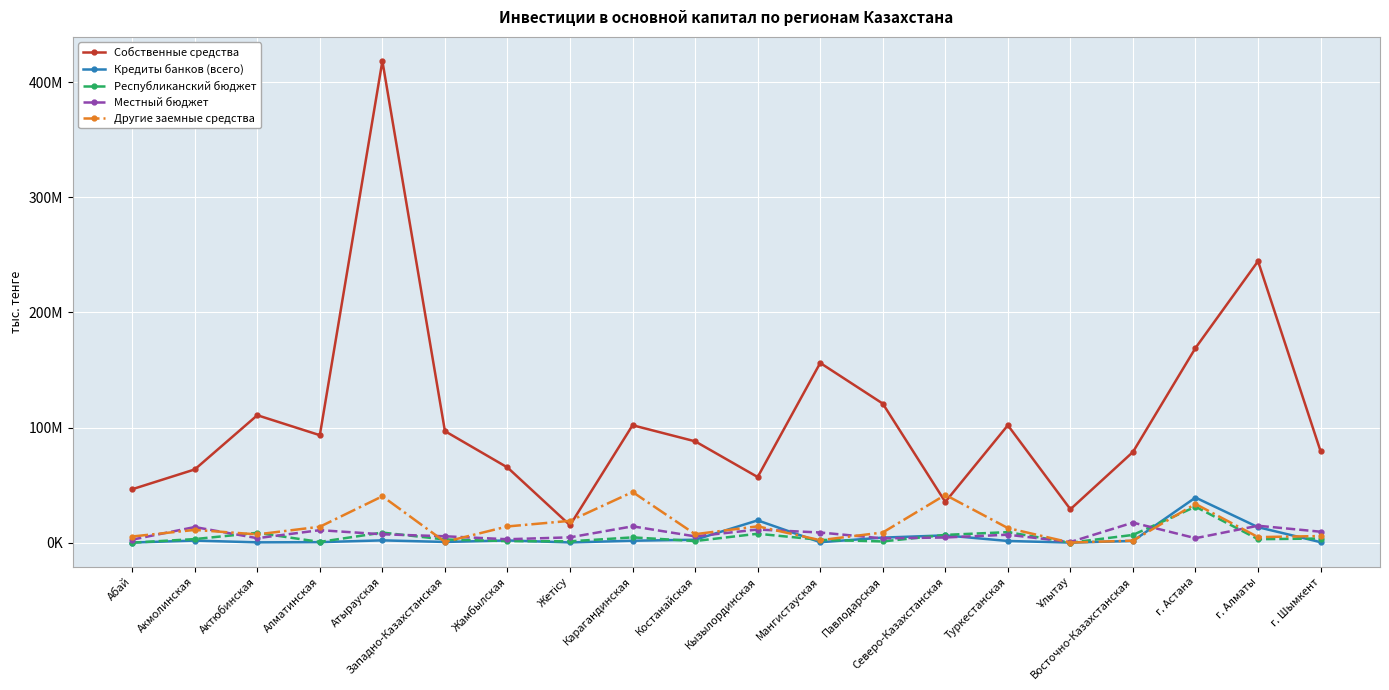

What is the average value of the Местный бюджет series?

7642514